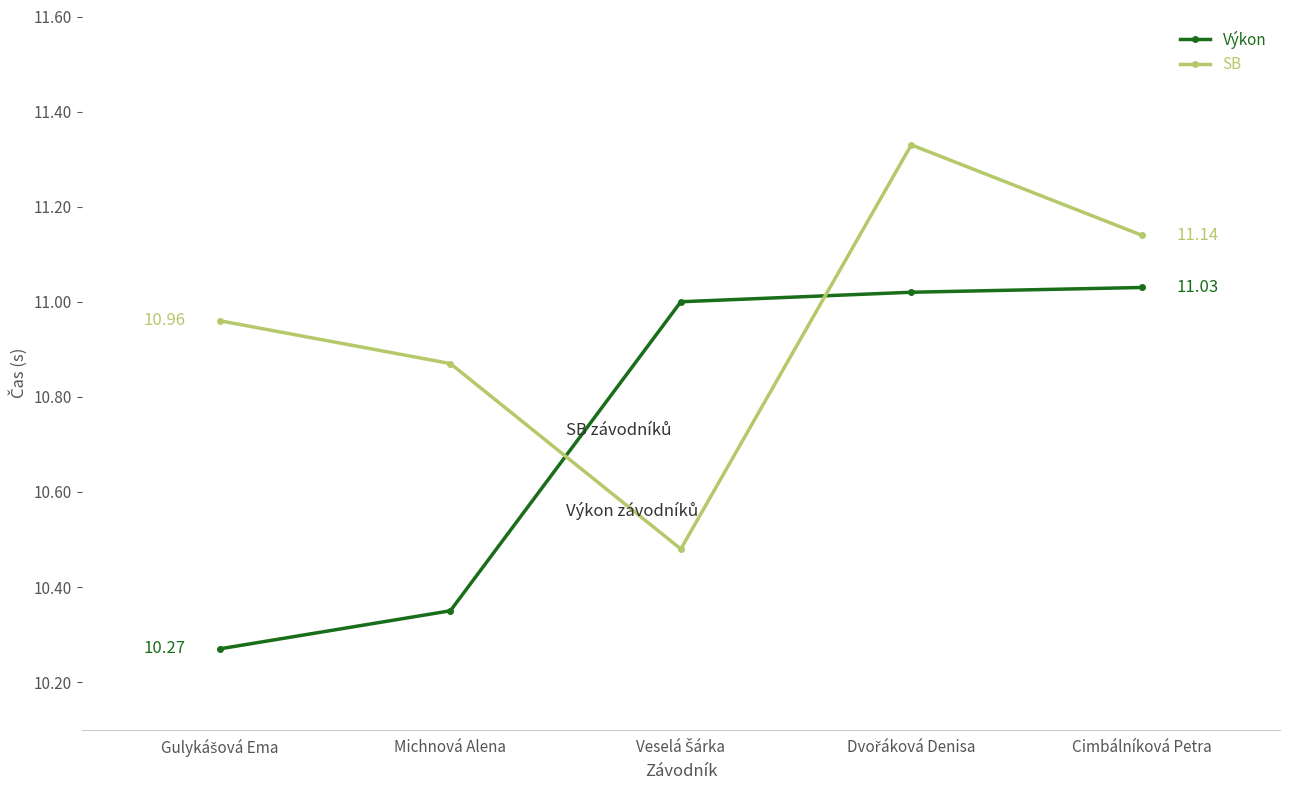

What is the difference between the SB values at Michnová Alena and Cimbálníková Petra?

0.3